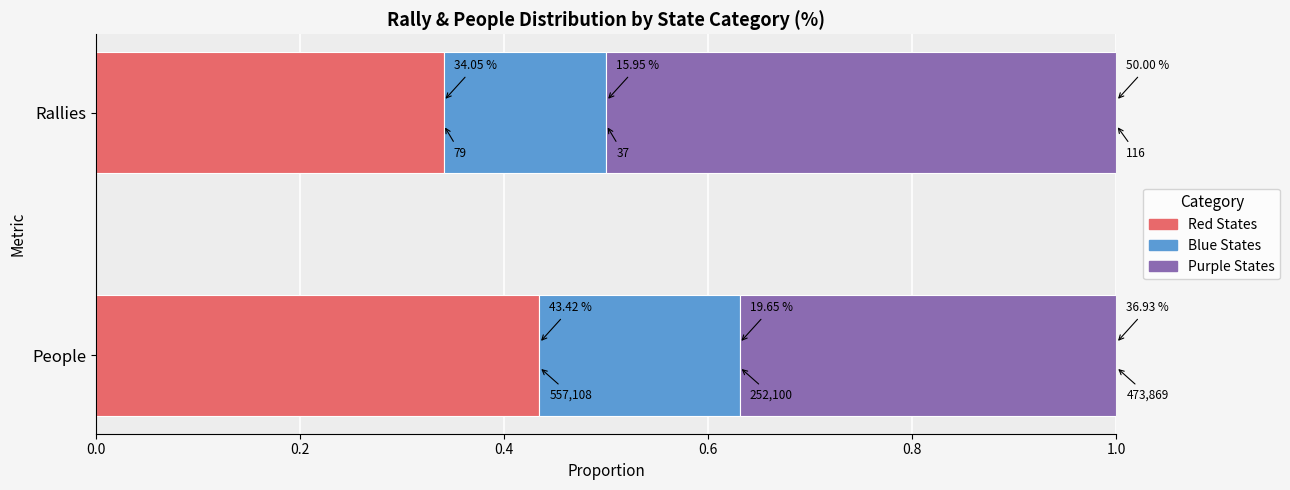

What is the total value across all series at Red States?

557187